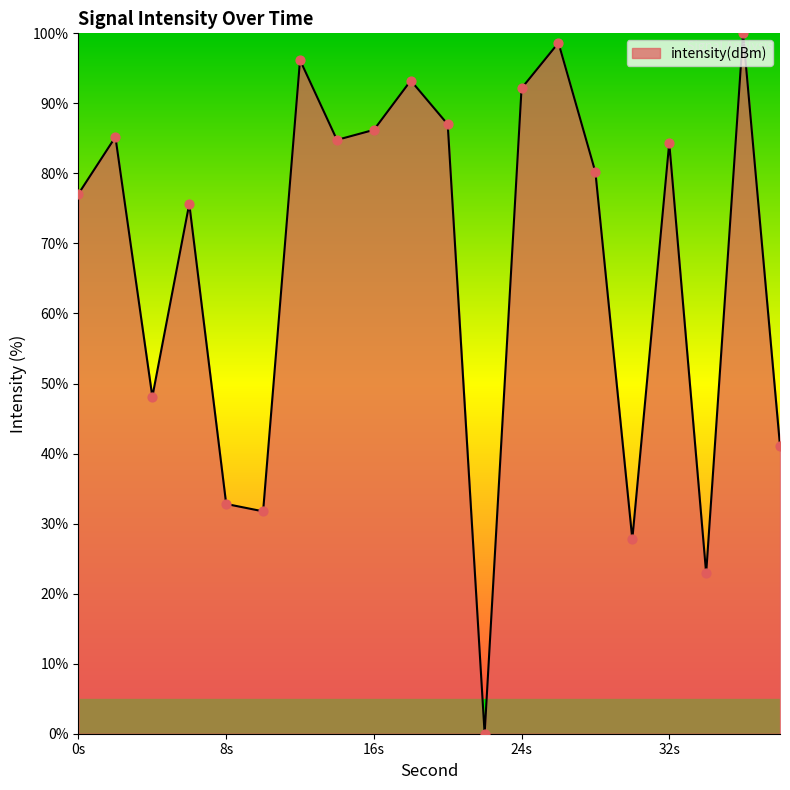

What is the difference between the maximum and minimum values?

100.0